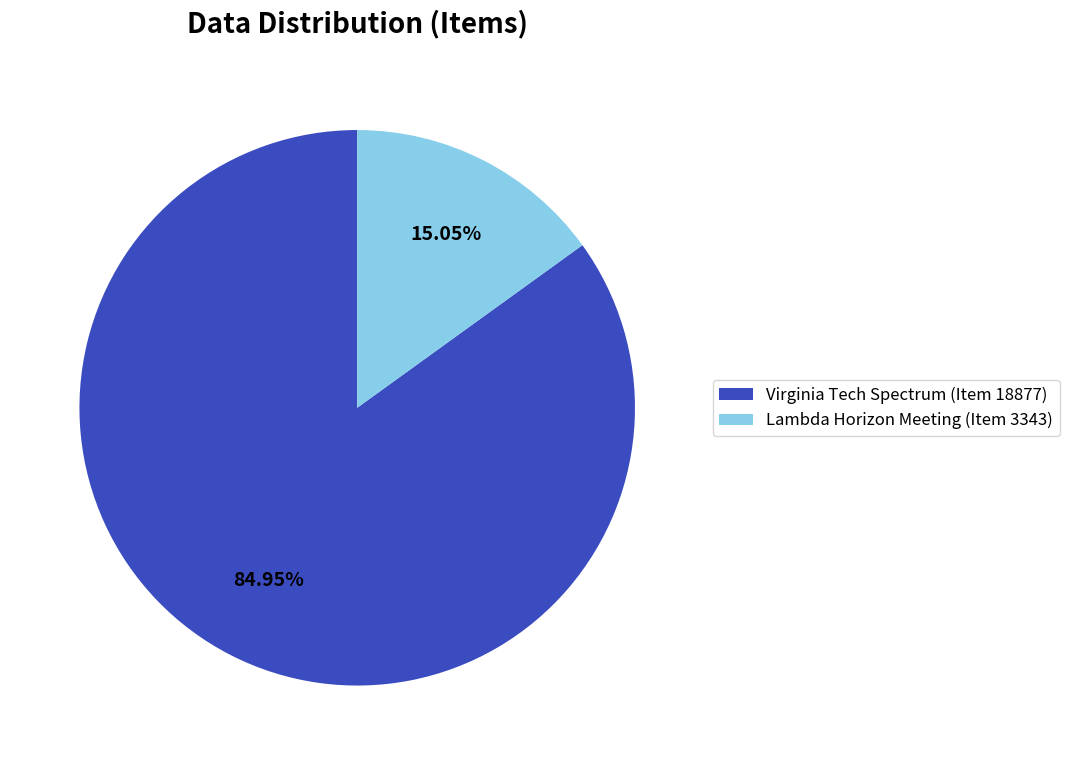

Is it true that Lambda Horizon Meeting (Item 3343) is 15% of the pie?

True